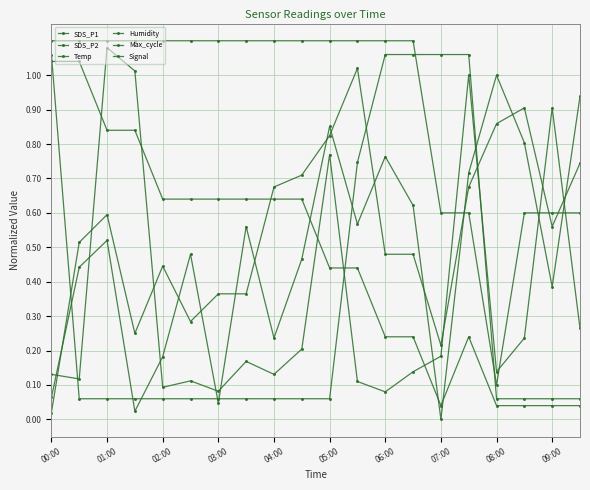

Is this an area chart (filled region under the line)?

No